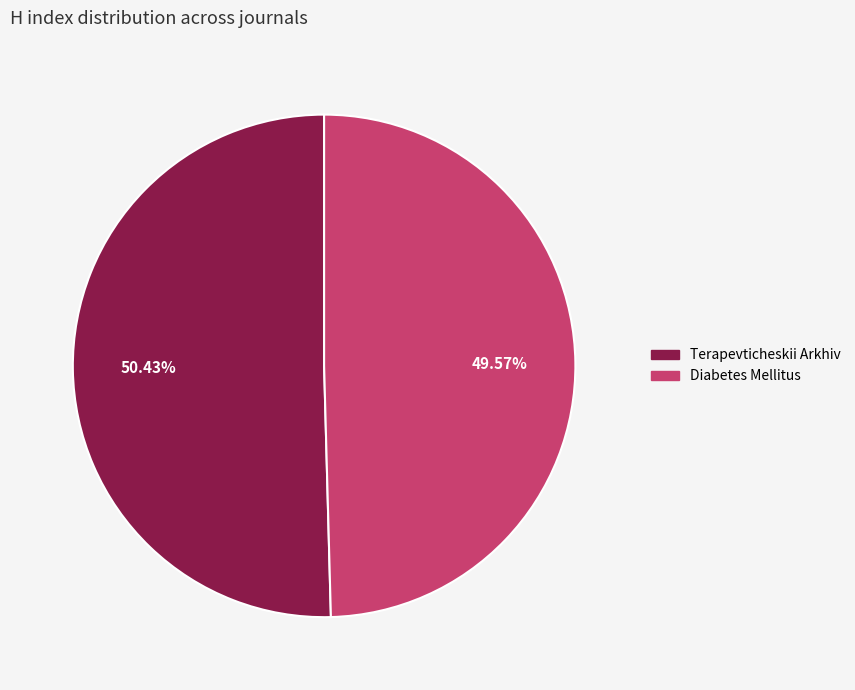

Rank the categories by value from lowest to highest.

Diabetes Mellitus, Terapevticheskii Arkhiv